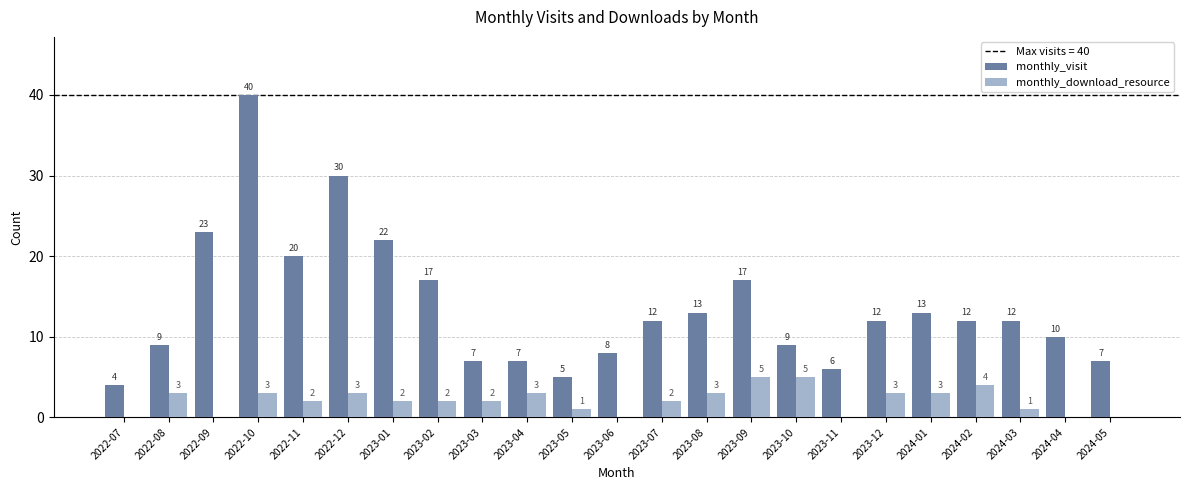

Between 2023-01 and 2023-11, which series saw the biggest shift?

monthly_visit